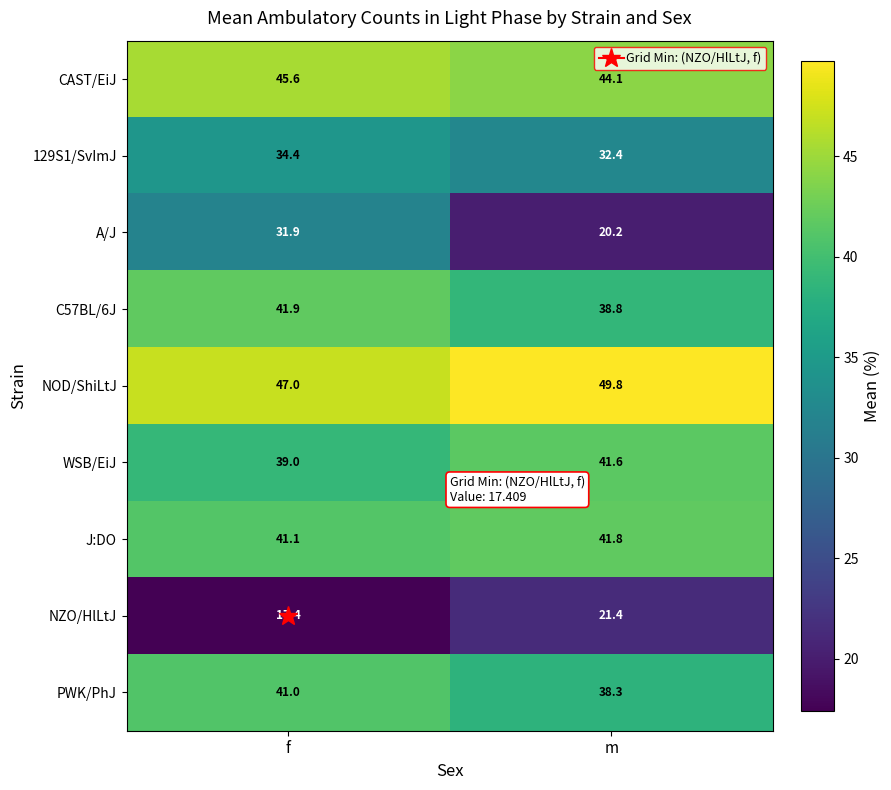

Which series has the widest spread of values?

A/J